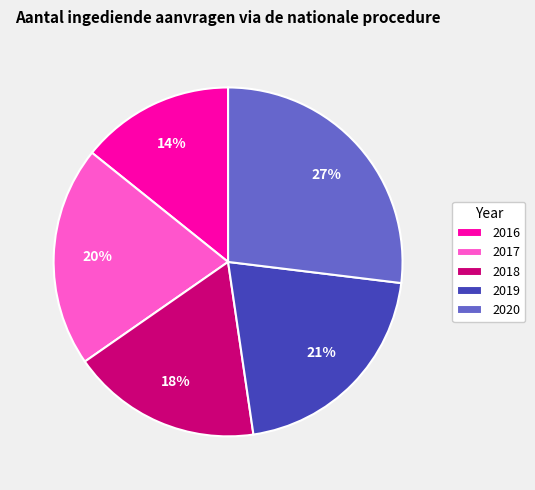

Which category has the smallest portion of the pie?

2016